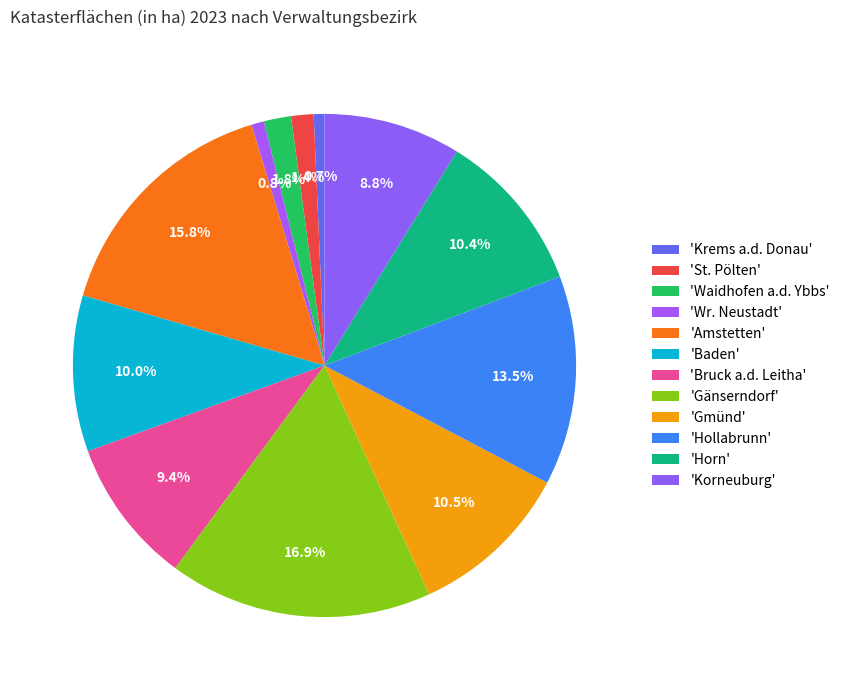

Which category has the biggest portion of the pie?

Gänserndorf